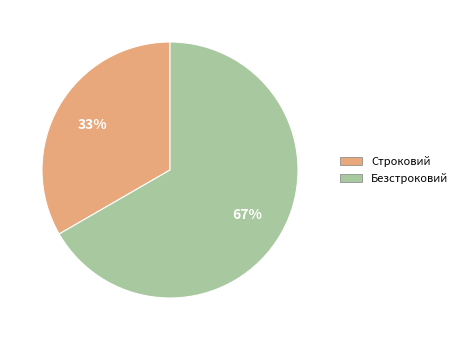

Which slice is the largest?

Безстроковий